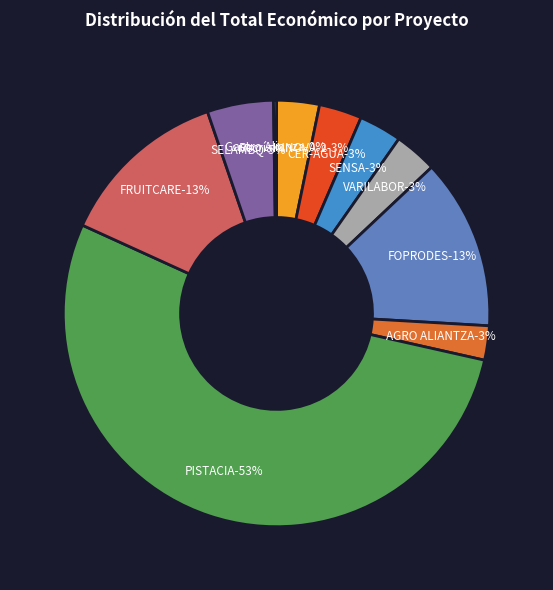

Which has a higher value, AGRO ALIANTZA or FRUITCARE?

FRUITCARE